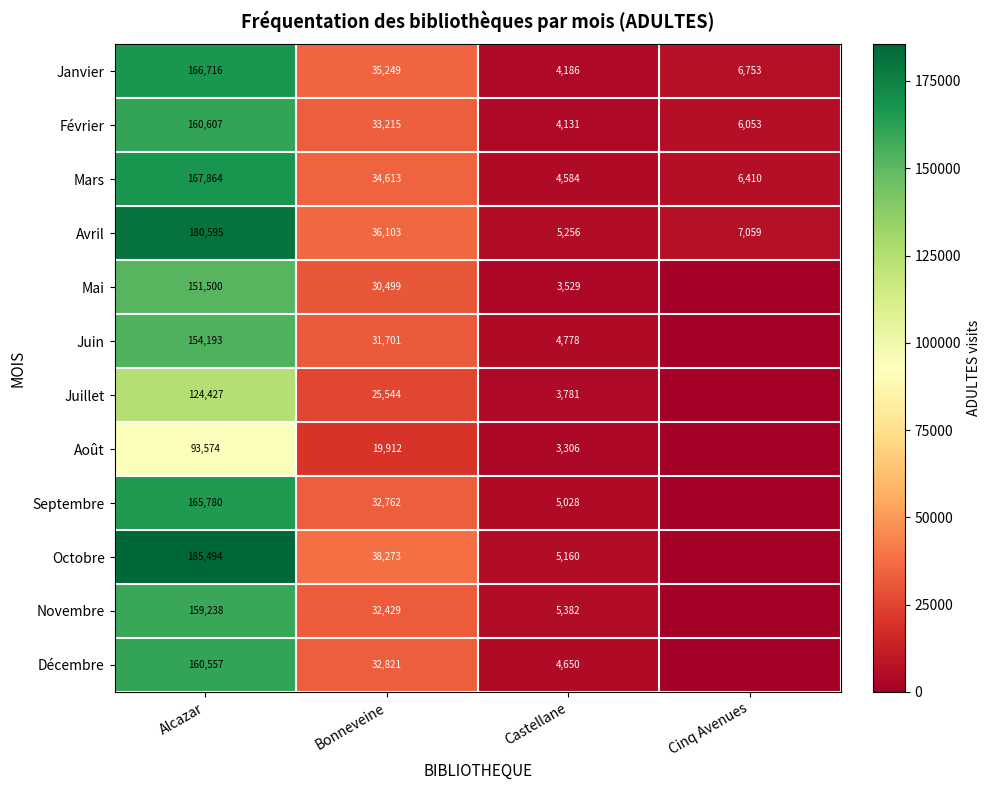

At Castellane, list the series in order from smallest to largest.

Août, Mai, Juillet, Février, Janvier, Mars, Décembre, Juin, Septembre, Octobre, Avril, Novembre